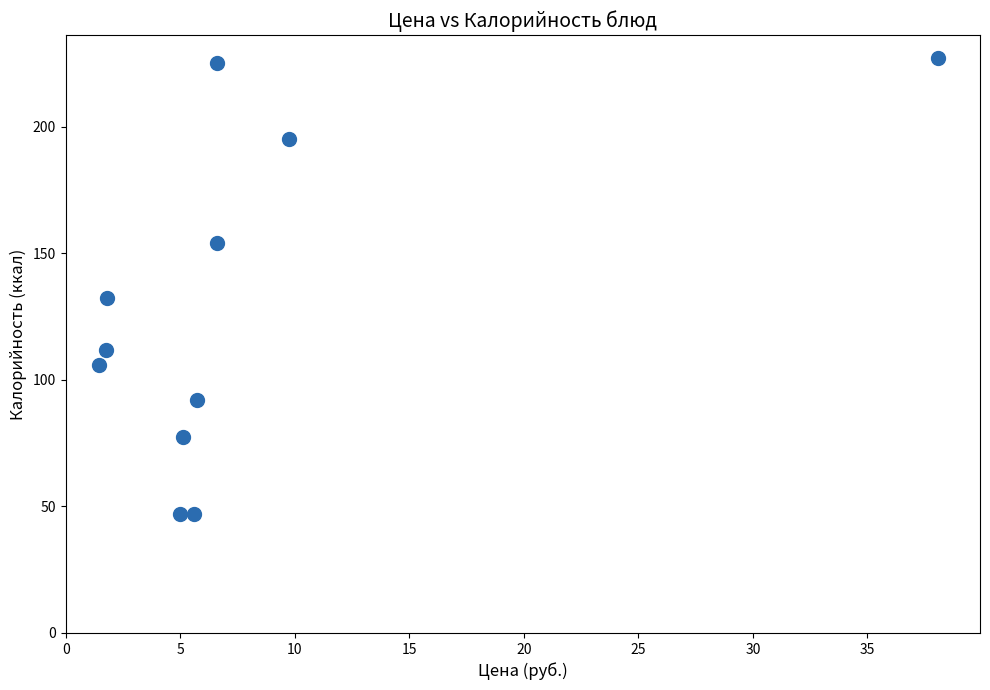

What is the average Y value?

128.7